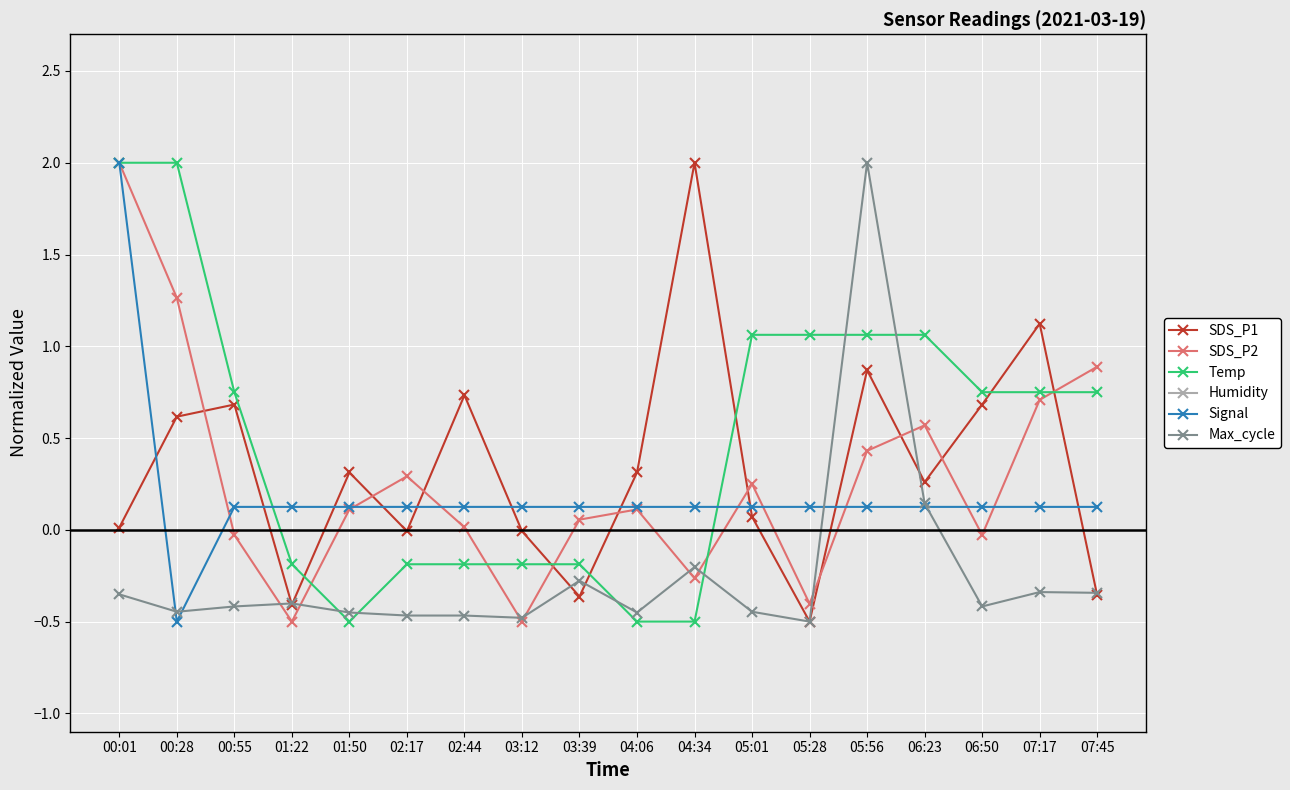

What is the total value across all series at 05:01?

101.0